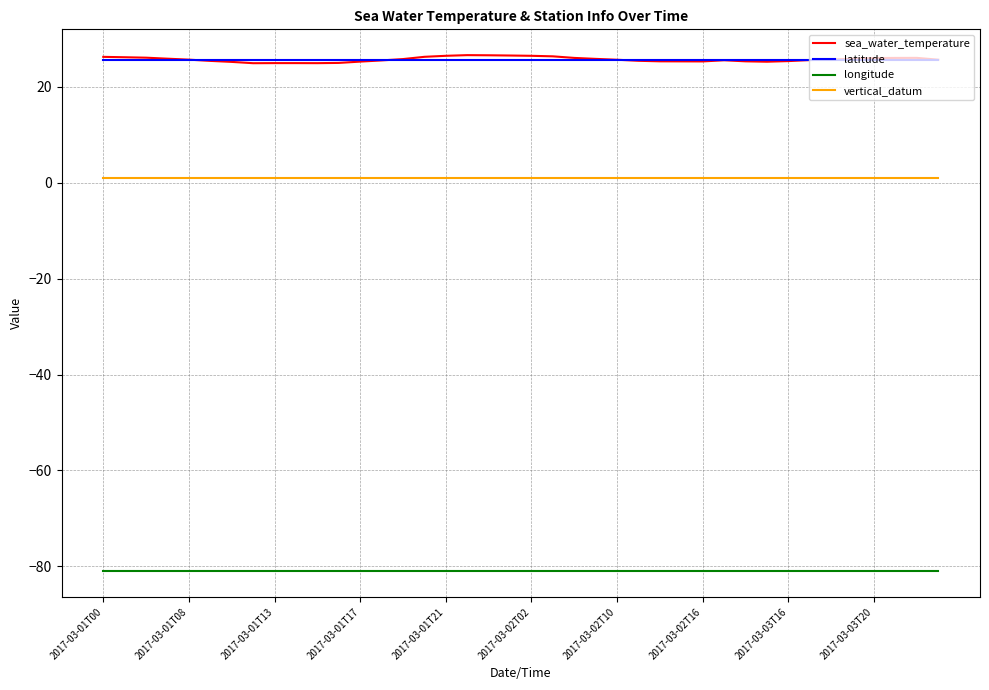

True or false: longitude and latitude intersect in this chart.

False